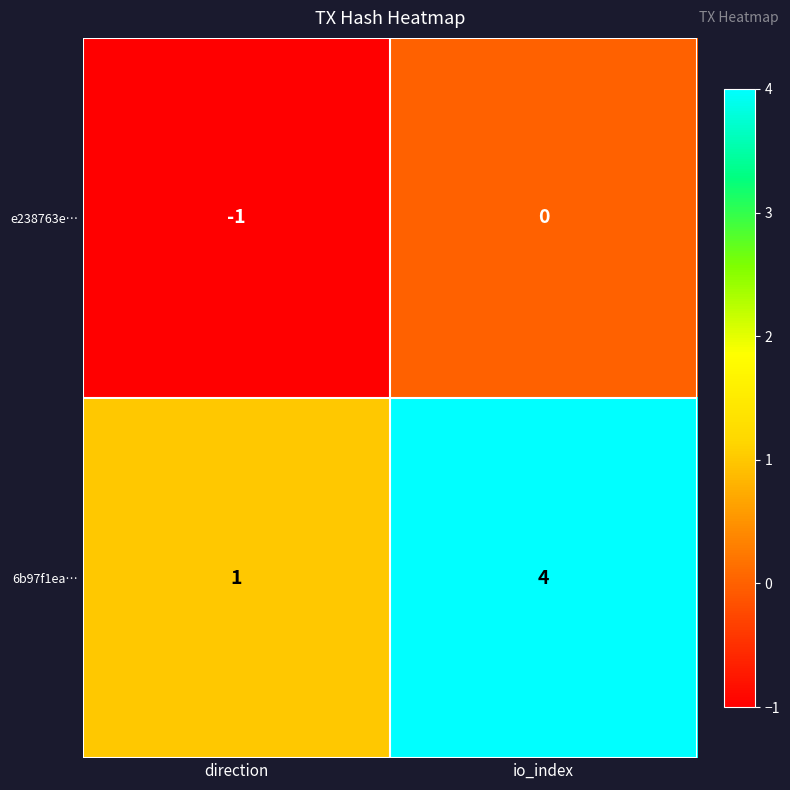

What is the difference between the maximum and minimum values in the 6b97f1ea… series?

3